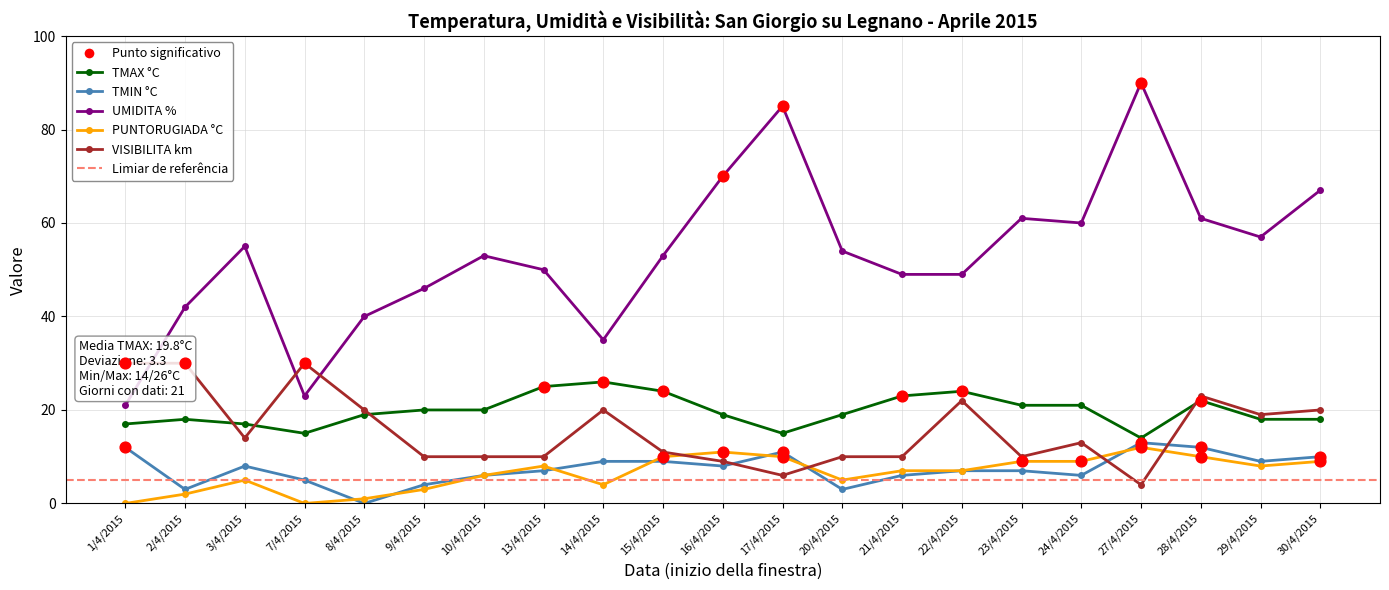

Is the value of PUNTORUGIADA °C at 3/4/2015 greater than the value of UMIDITA % at 8/4/2015?

No